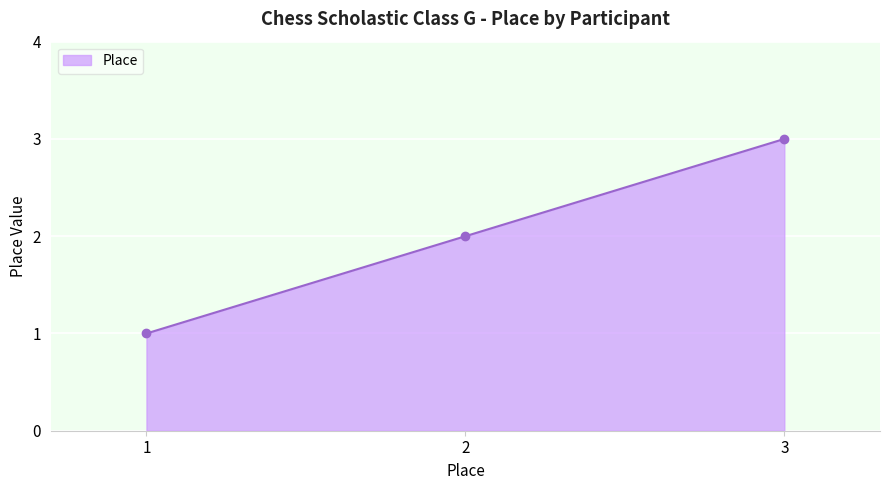

Approximately how many times larger is the value at 3 compared to 1?

3.0